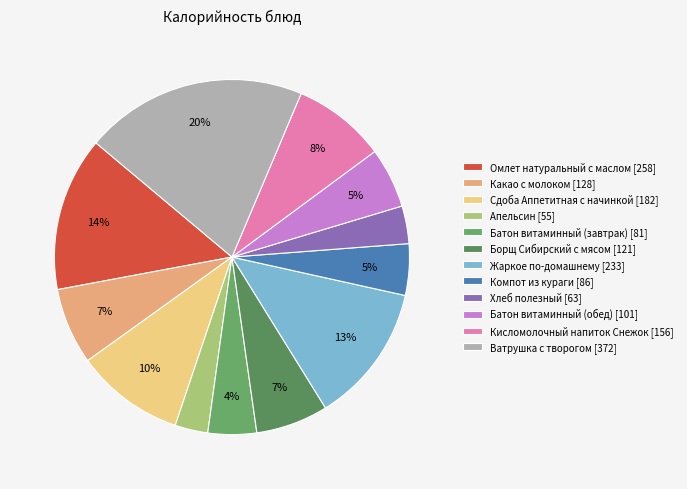

Which category has the smallest portion of the pie?

Апельсин